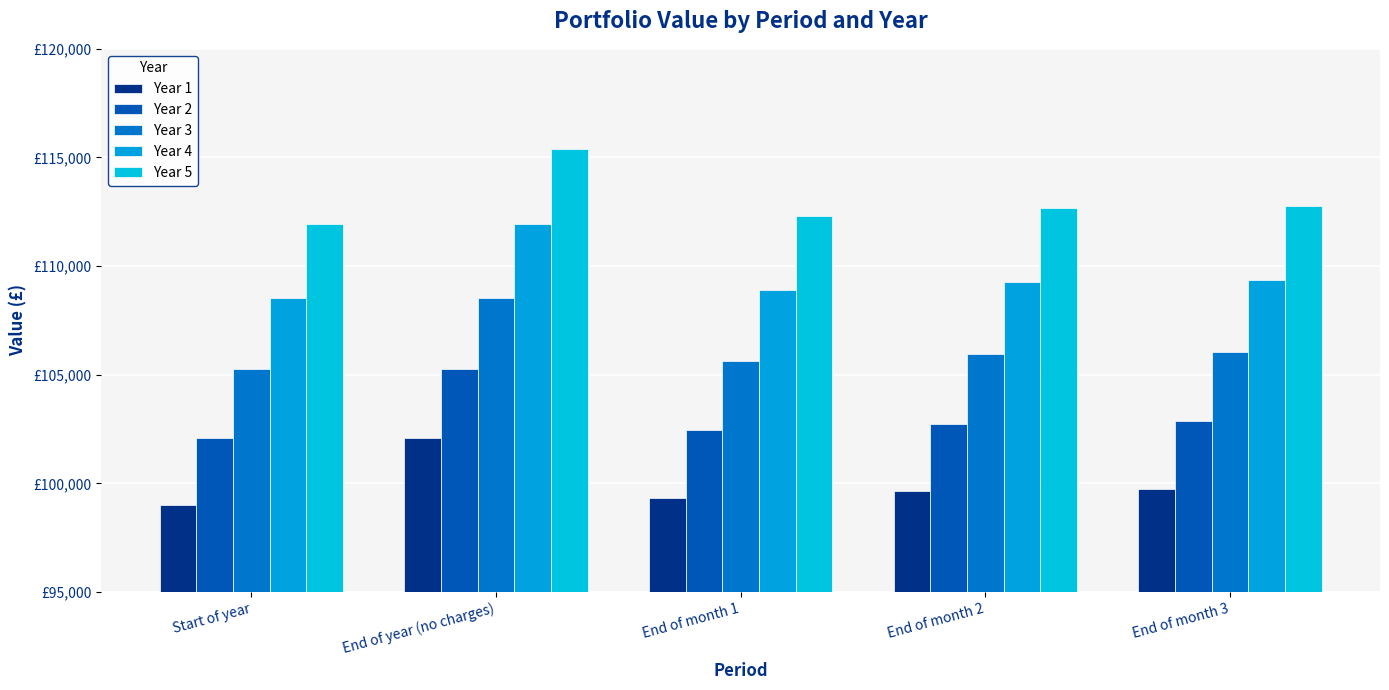

What is the total value across all series at Start of year?

526814.9